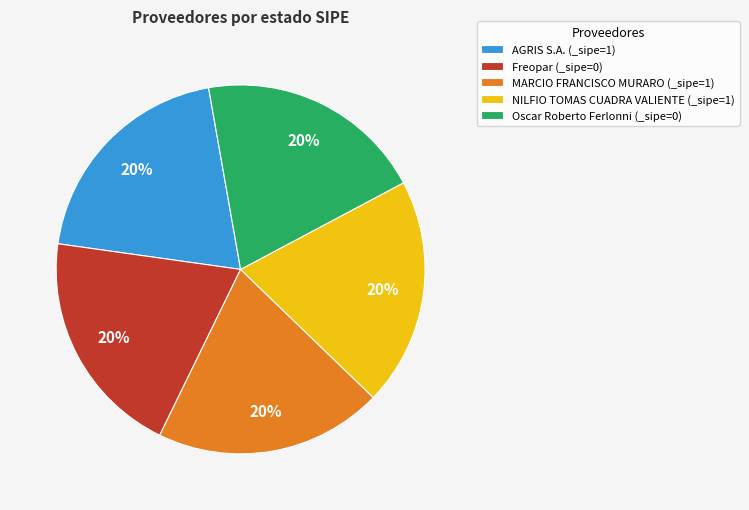

How many segments does this pie chart have?

5